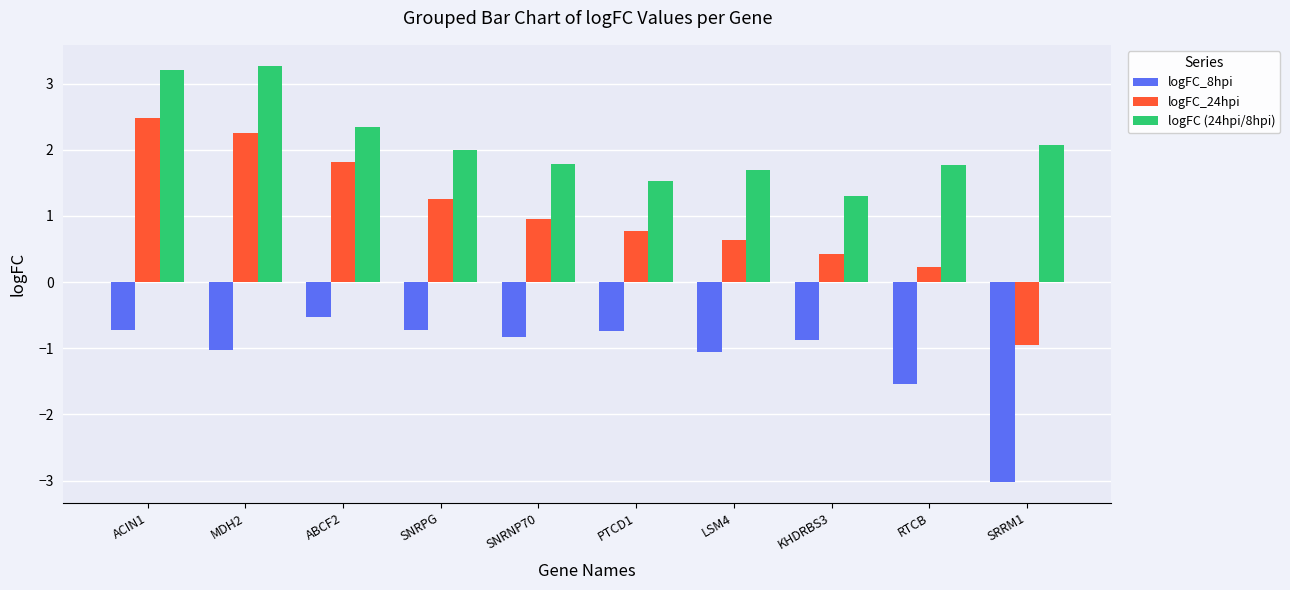

How many bars are there in total?

30